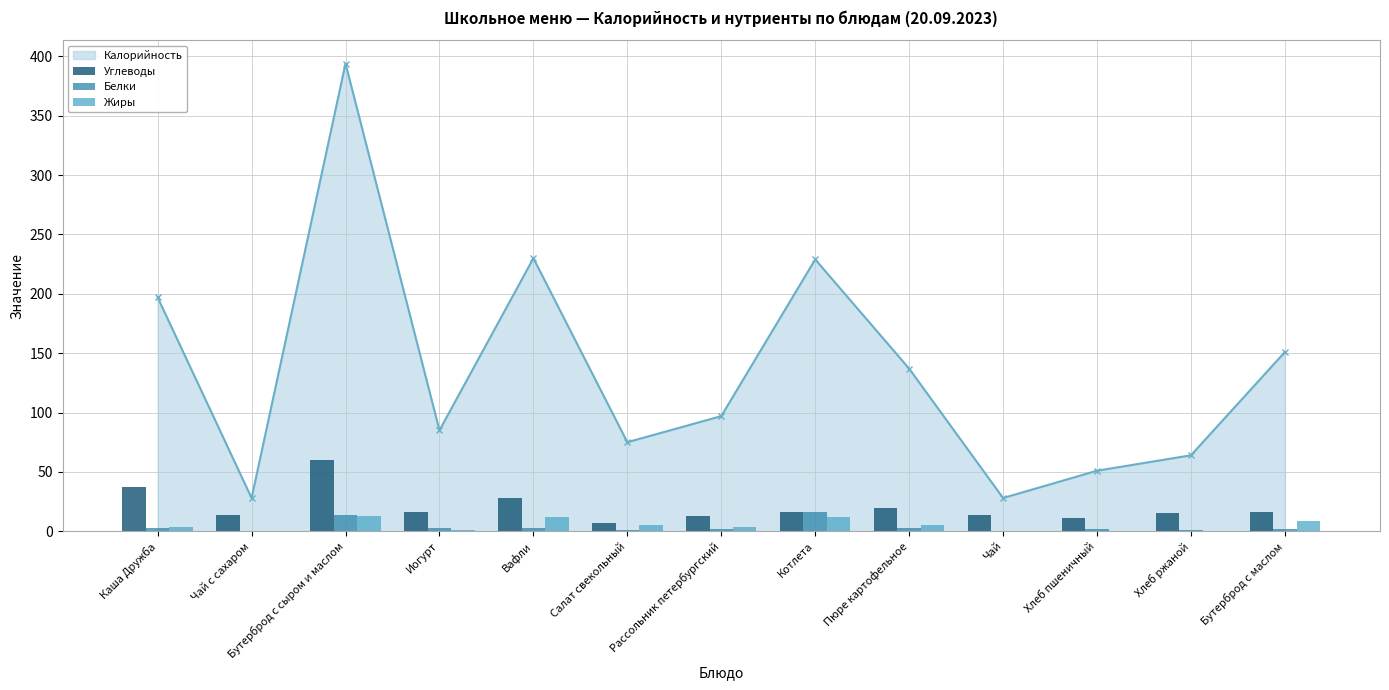

Rank the categories by Жиры value from lowest to highest.

Чай с сахаром, Чай, Хлеб пшеничный, Хлеб ржаной, Иогурт, Каша Дружба, Рассольник петербургский, Салат свекольный, Пюре картофельное, Бутерброд с маслом, Вафли, Котлета, Бутерброд с сыром и маслом